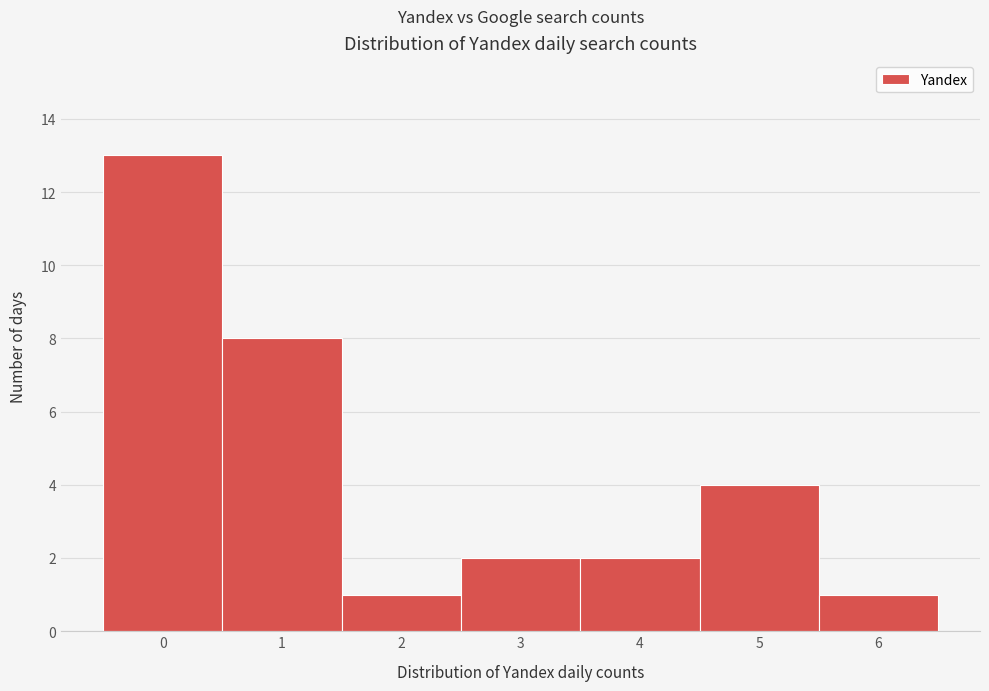

Which range on the x-axis has the tallest bar?

-0.5 to 0.5